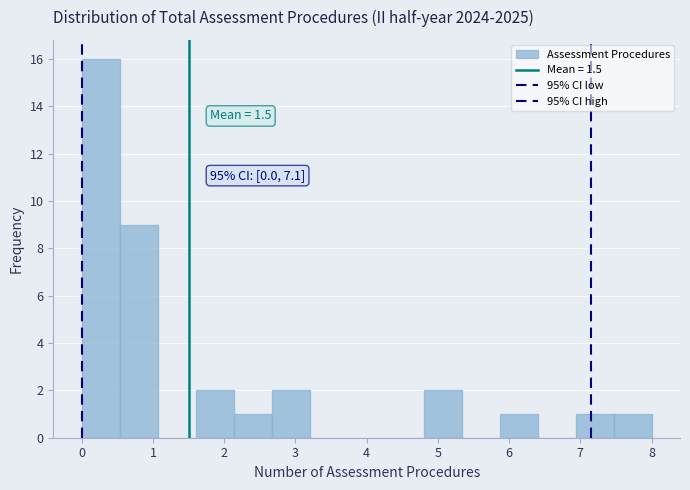

Over which range of the x-axis is the bar tallest?

0.0 to 0.5